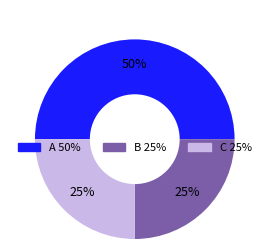

How many slices are in this pie chart?

3